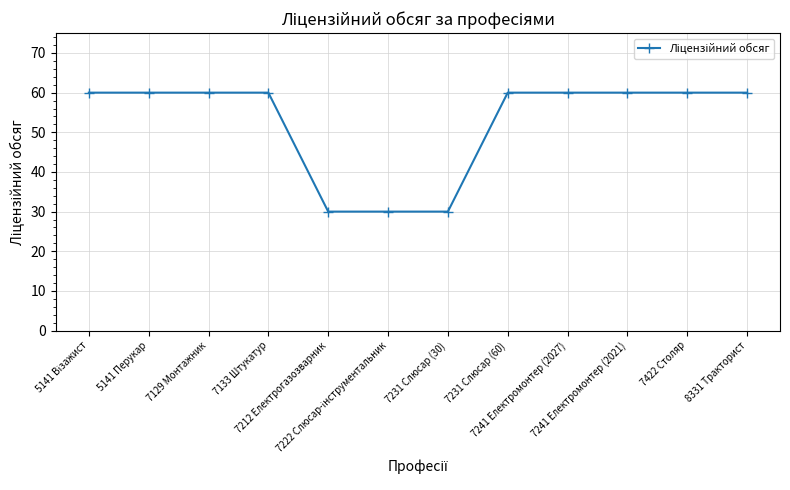

Reading right to left, list all the values displayed in this chart.

60	60	60	60	60	30	30	30	60	60	60	60